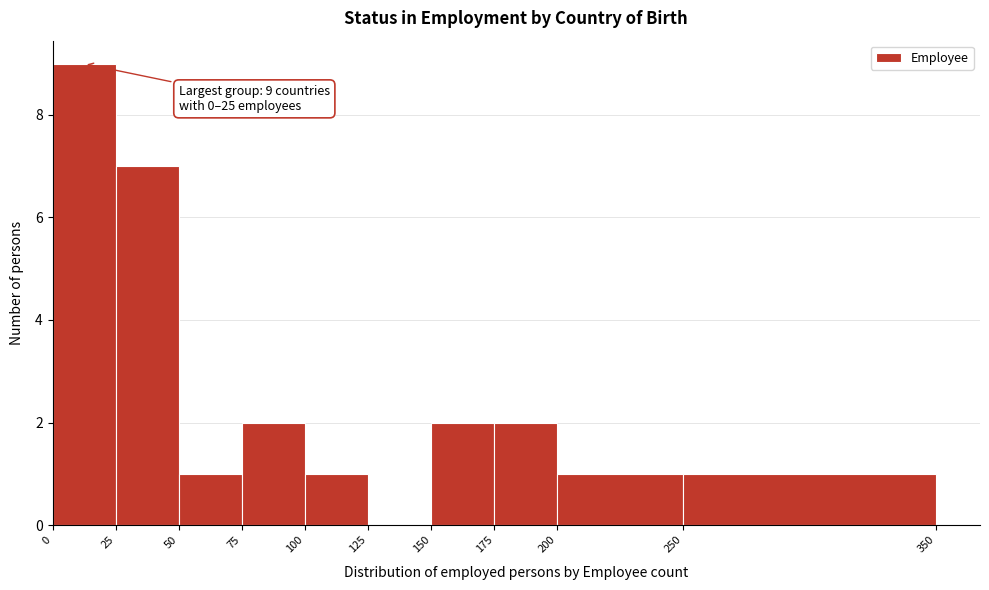

Over which range of the x-axis is the bar tallest?

0 to 25